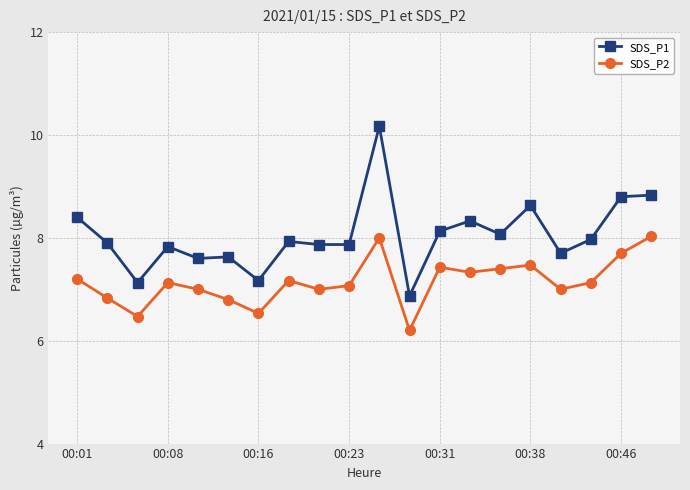

How many values in the SDS_P1 series are below 7?

1